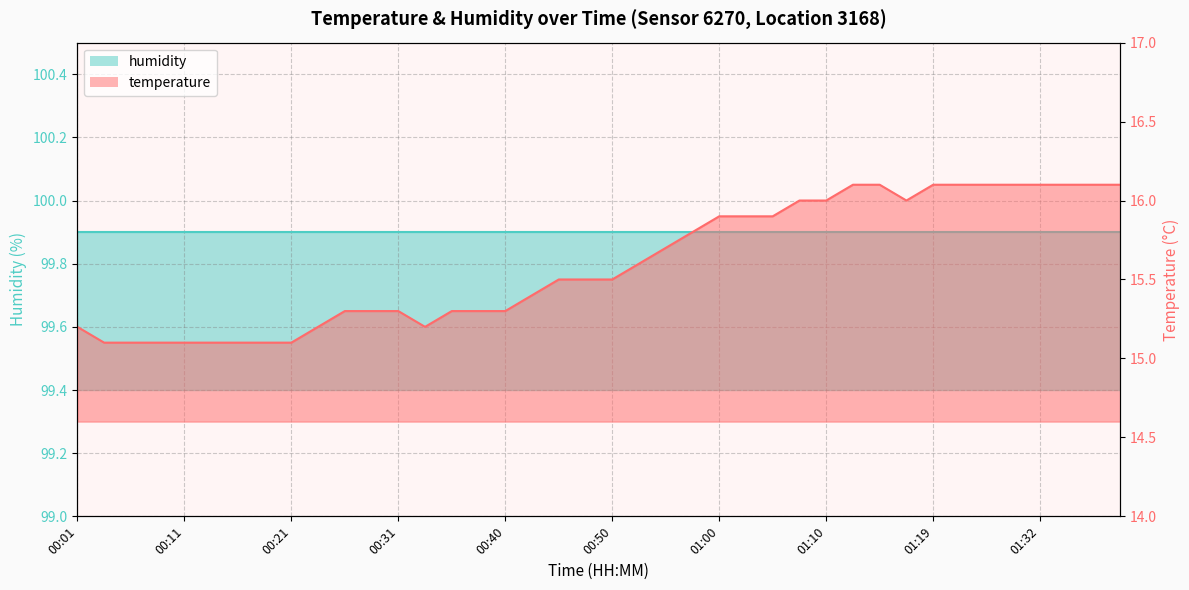

List the labels in order of value, largest first.

01:12, 01:15, 01:19, 01:23, 01:27, 01:30, 01:32, 01:35, 01:37, 01:40, 01:07, 01:10, 01:17, 01:00, 01:02, 01:05, 00:57, 00:55, 00:53, 00:45, 00:48, 00:50, 00:43, 00:26, 00:28, 00:31, 00:35, 00:38, 00:40, 00:01, 00:23, 00:33, 00:04, 00:06, 00:09, 00:11, 00:14, 00:16, 00:18, 00:21